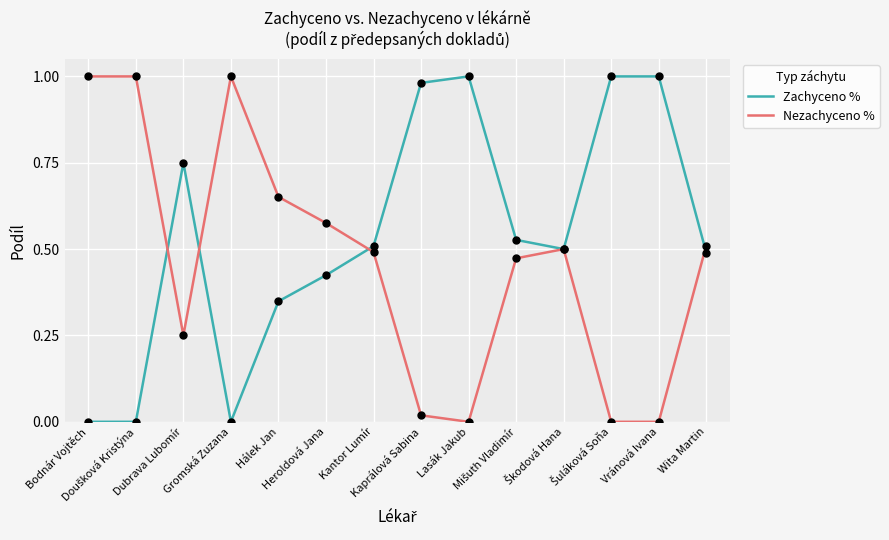

Which series has the largest total across all categories?

Zachyceno %